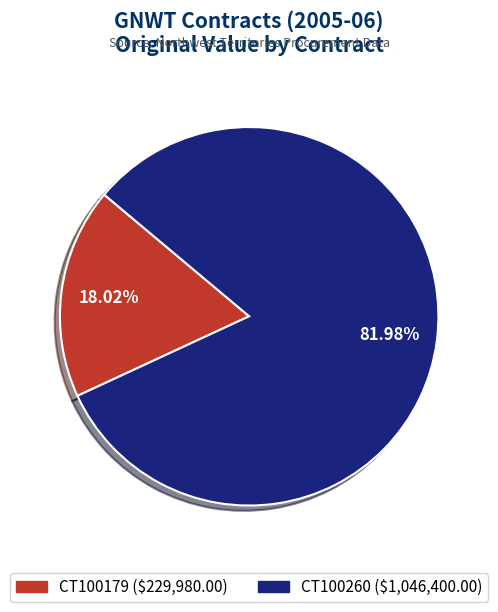

To the nearest percent, what portion does CT100179 represent?

18%